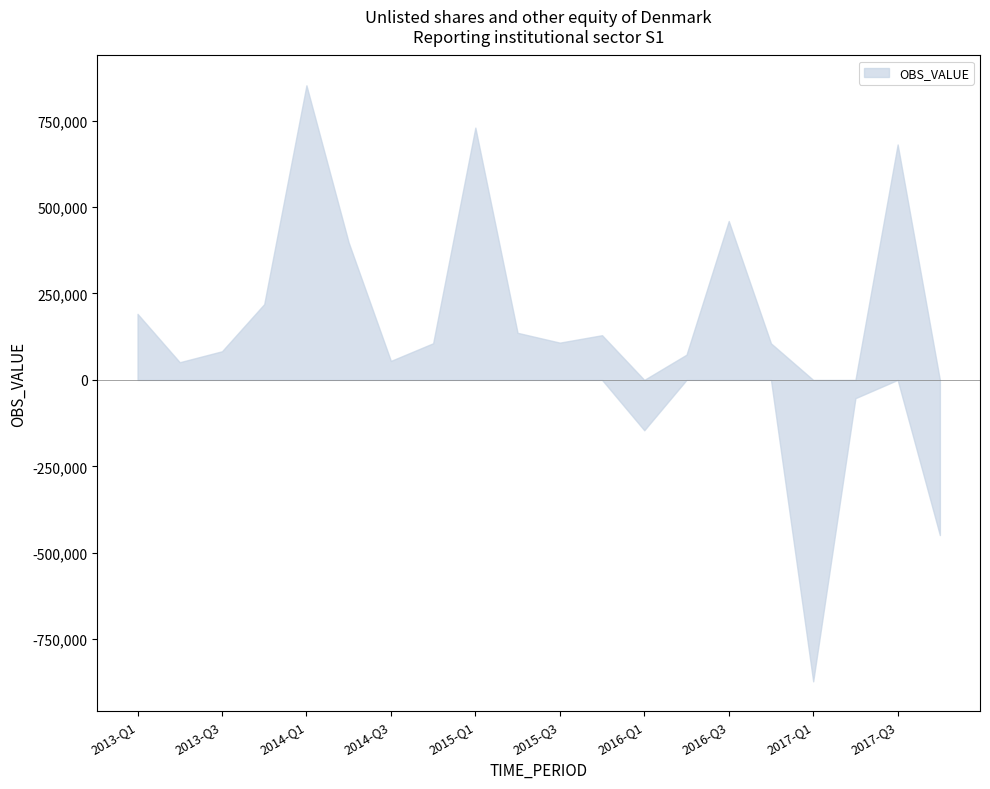

Approximately how many times larger is the value at 2014-Q2 compared to 2016-Q2?

5.4